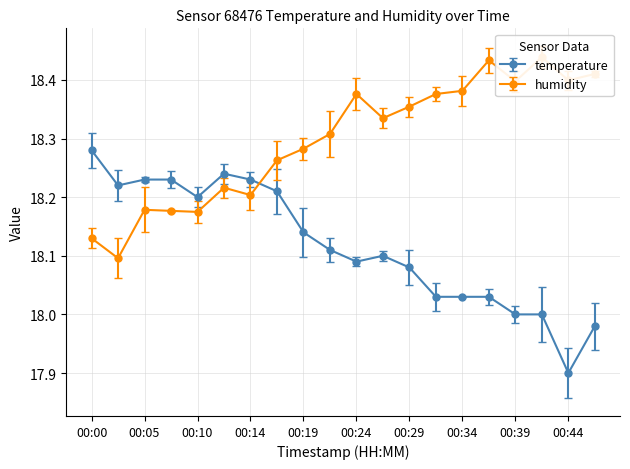

True or false: temperature and humidity intersect in this chart.

True